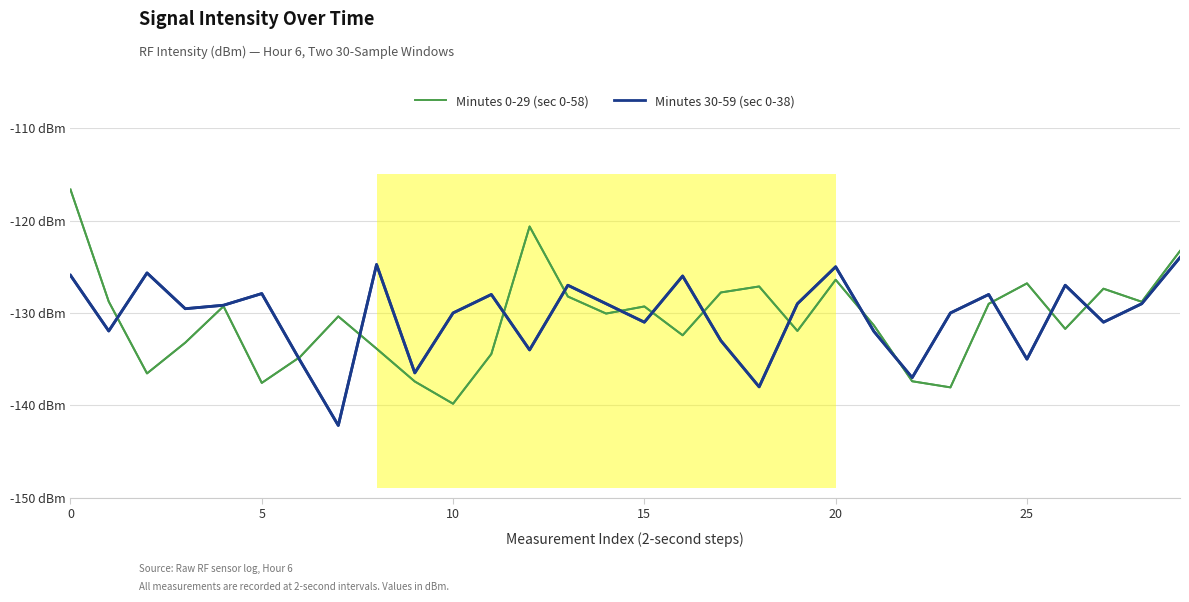

In Minutes 30-59 (sec 0-38), how many points are higher than both neighbors (excluding endpoints)?

9